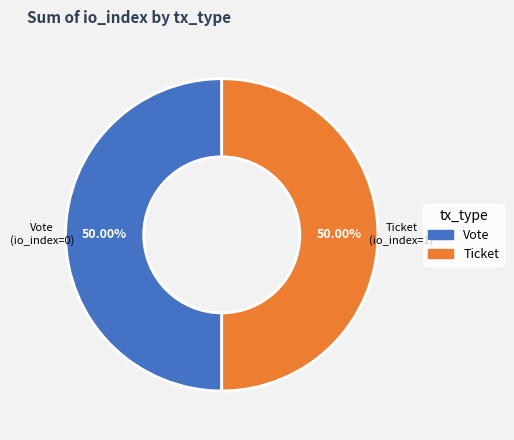

How many slices are in this pie chart?

2